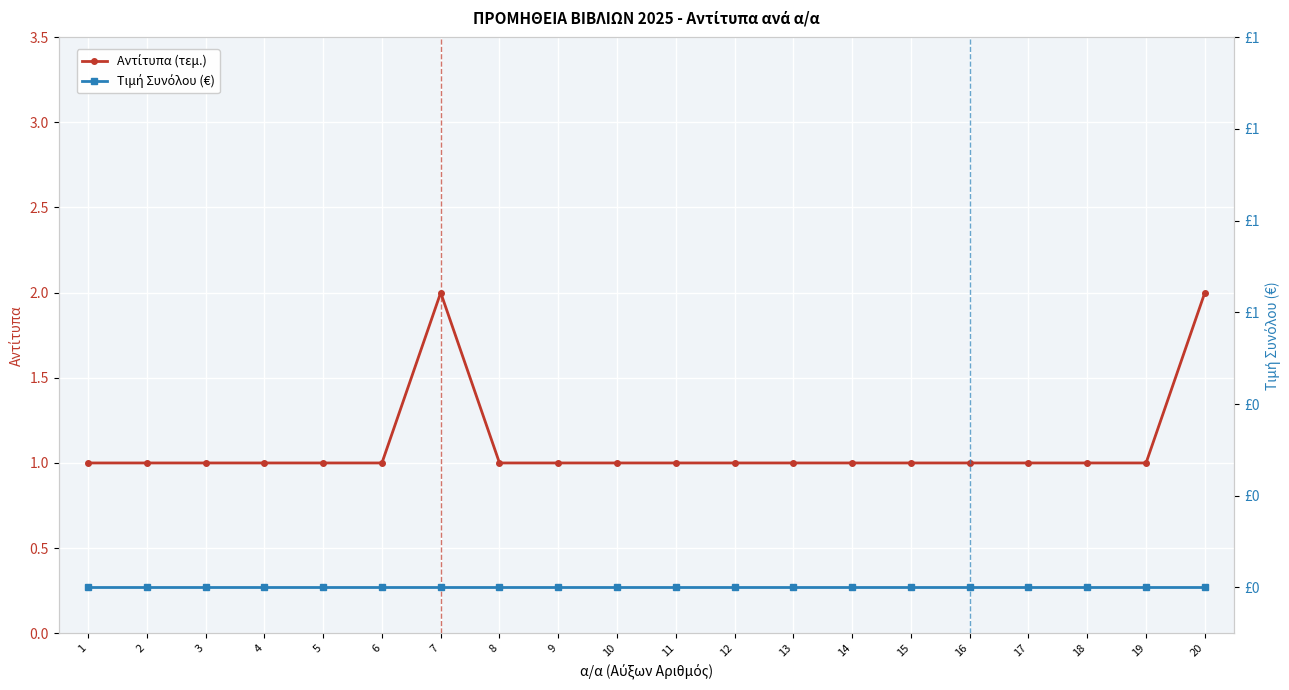

The value of Αντίτυπα (τεμ.) at 17 is 1. True or false?

True